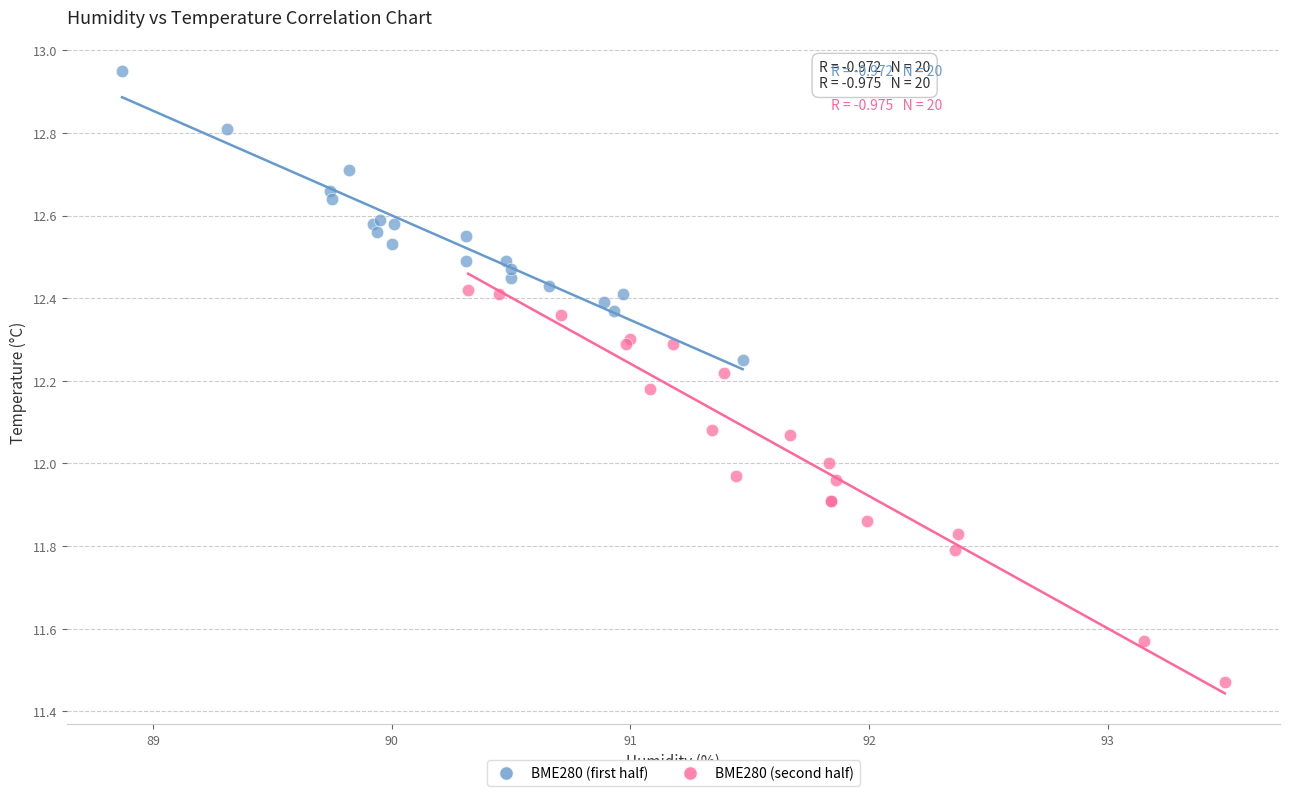

Which series reaches the minimum Y coordinate?

BME280 (second half)